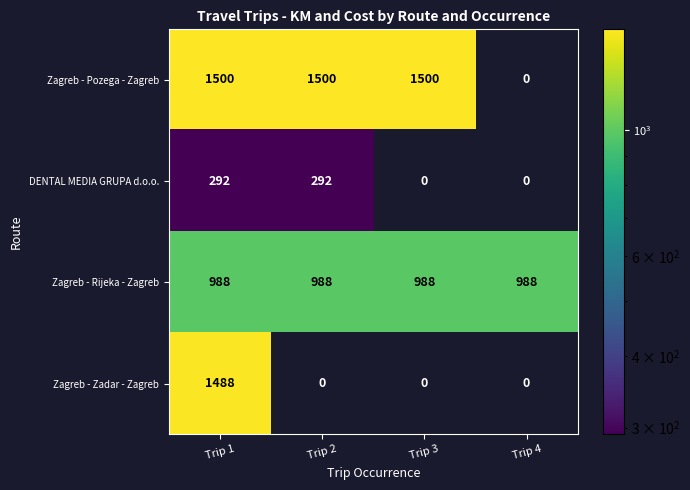

What value does the Zagreb - Pozega - Zagreb series have at Trip 3, to the nearest 100?

1500